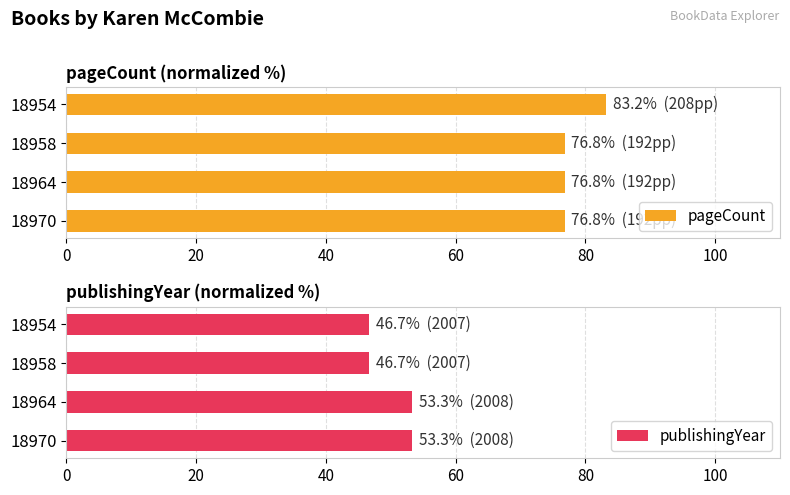

How many bars are there in total?

8